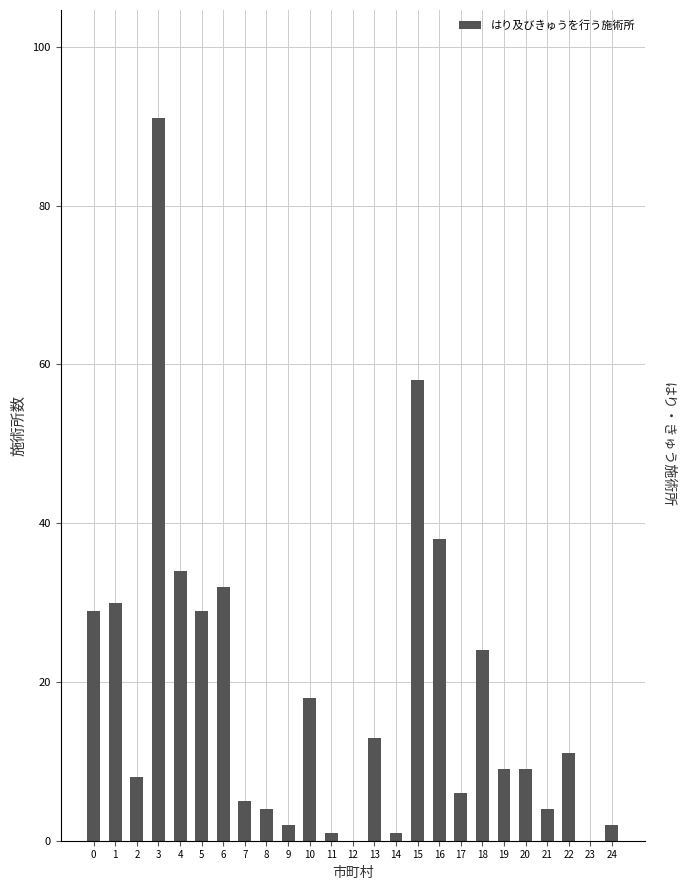

Reading left to right, list all the values displayed in this chart.

0=29	1=30	2=8	3=91	4=34	5=29	6=32	7=5	8=4	9=2	10=18	11=1	12=0	13=13	14=1	15=58	16=38	17=6	18=24	19=9	20=9	21=4	22=11	23=0	24=2